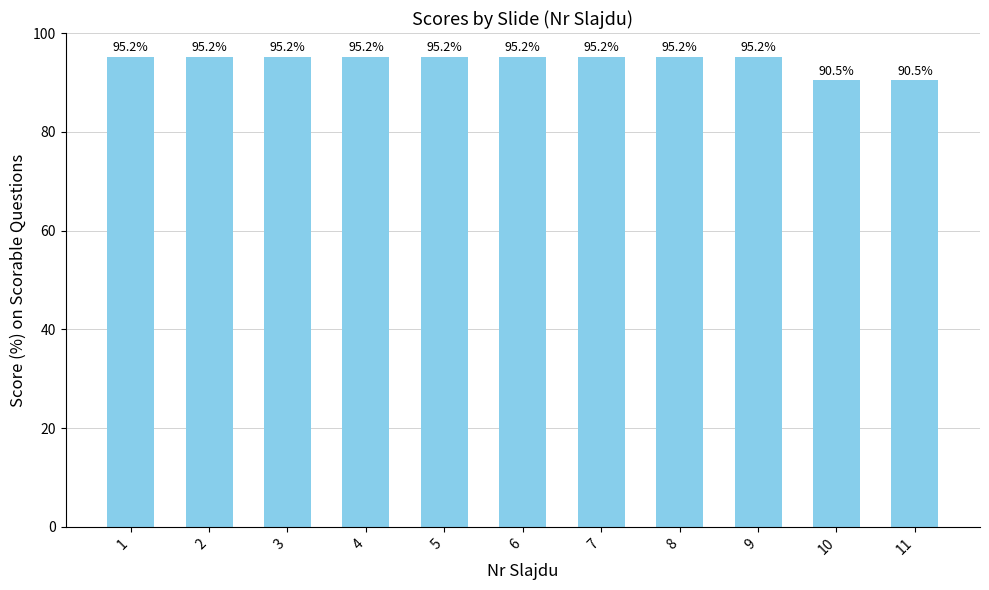

What is the maximum value shown in the chart?

95.2